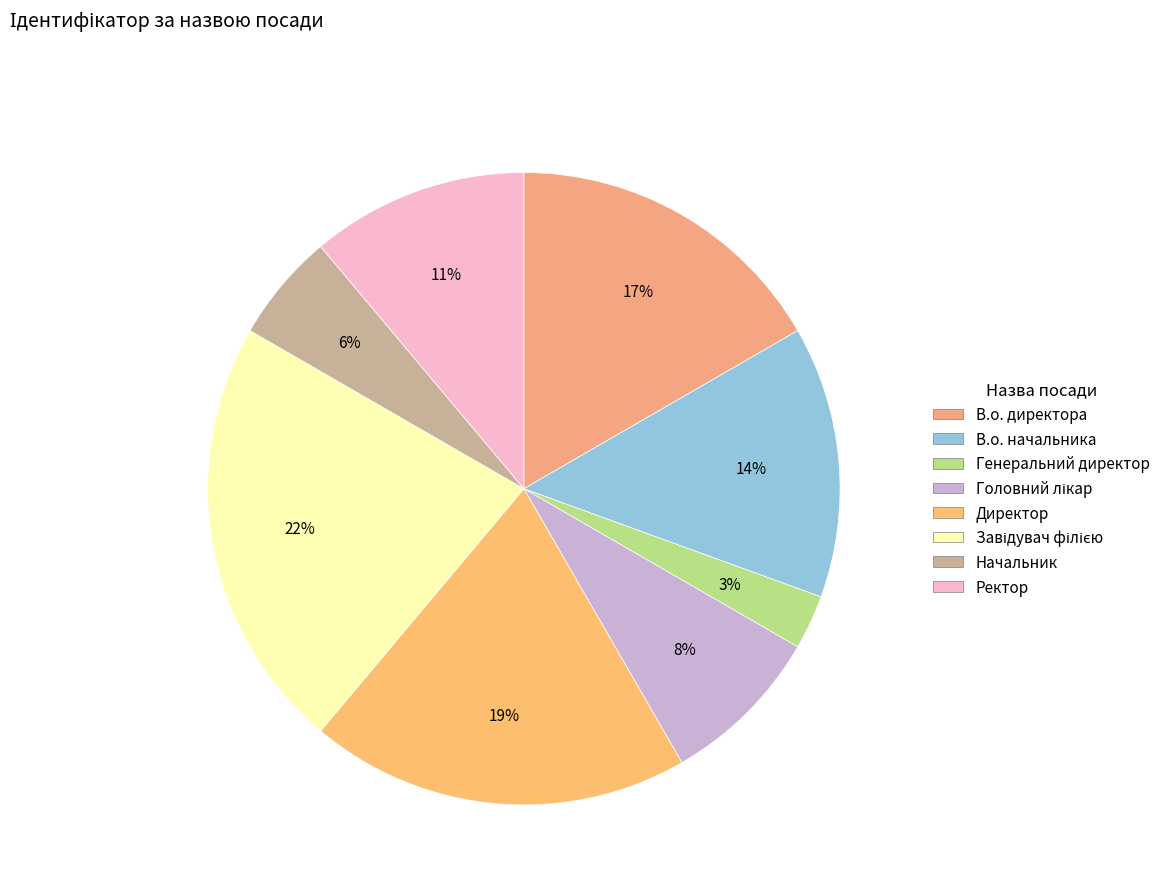

To the nearest percent, what percentage of the pie is Директор?

19%